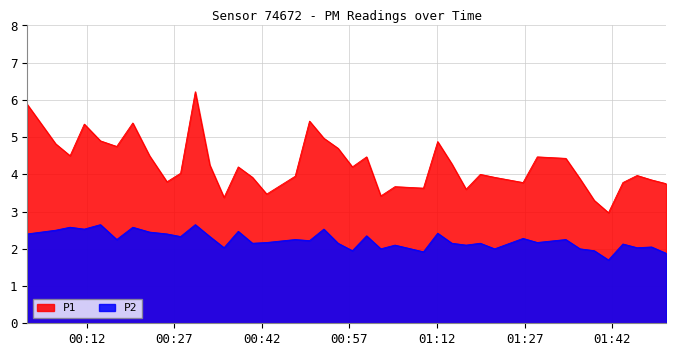

What is the label of the 28th point from the left?

2023-01-05T01:16:58